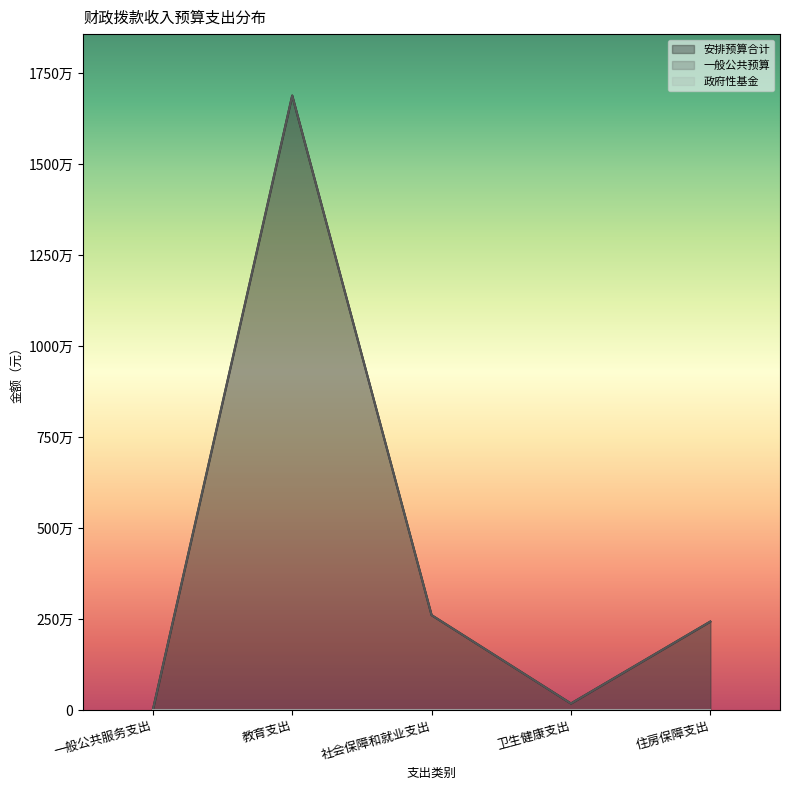

The value of 安排预算合计 at 社会保障和就业支出 is 723243.5. True or false?

False